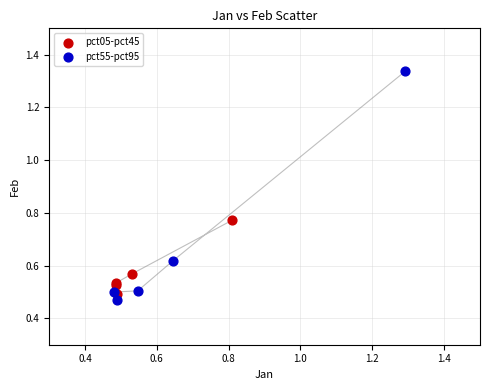

Which series reaches the maximum Y coordinate?

pct55-pct95